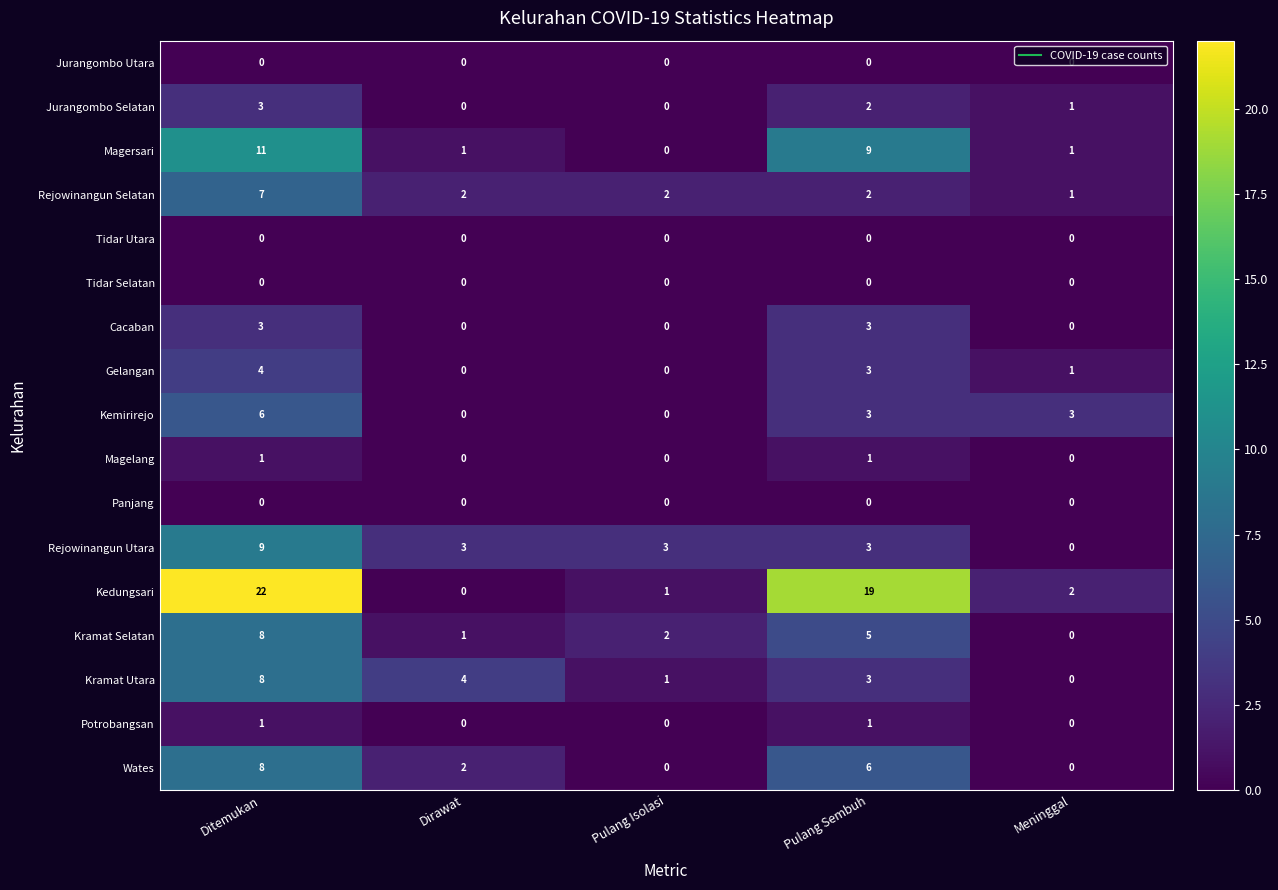

What is the difference between the Cacaban values at Pulang Sembuh and Dirawat?

3